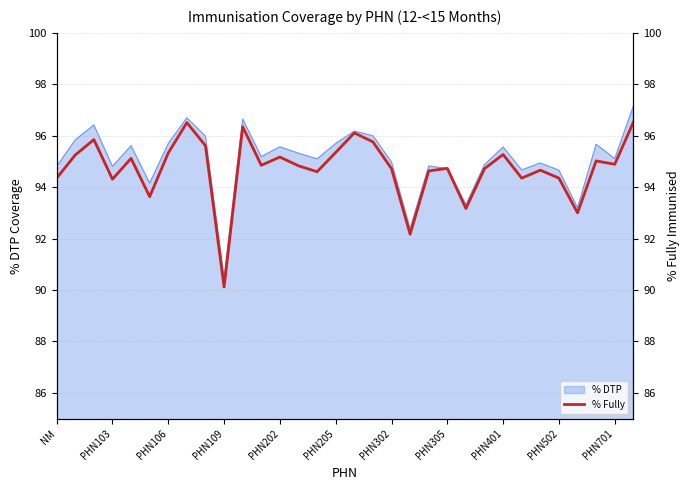

Reading left to right, what are all the values shown in this chart?

94.3	95.2	95.8	94.3	95.1	93.6	95.3	96.5	95.6	90.1	96.3	94.8	95.2	94.8	94.6	95.3	96.1	95.8	94.7	92.2	94.6	94.7	93.2	94.7	95.3	94.3	94.7	94.3	93.0	95.0	94.9	96.5